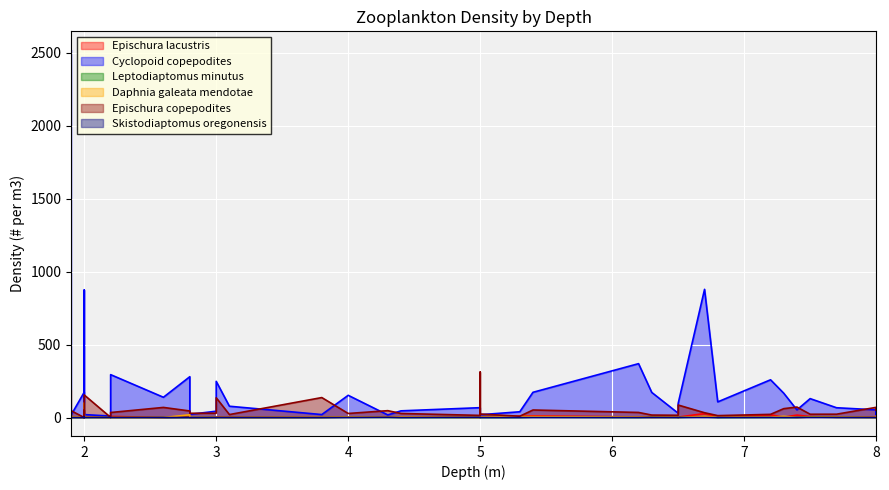

True or false: Epischura copepodites and Epischura lacustris intersect in this chart.

True